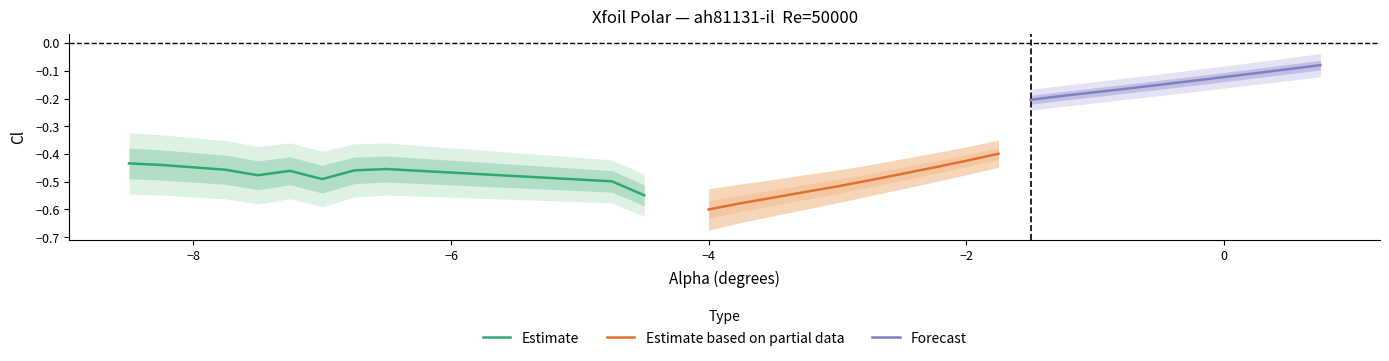

Rank the series by their maximum value, from lowest to highest.

Estimate, Estimate based on partial data, Forecast